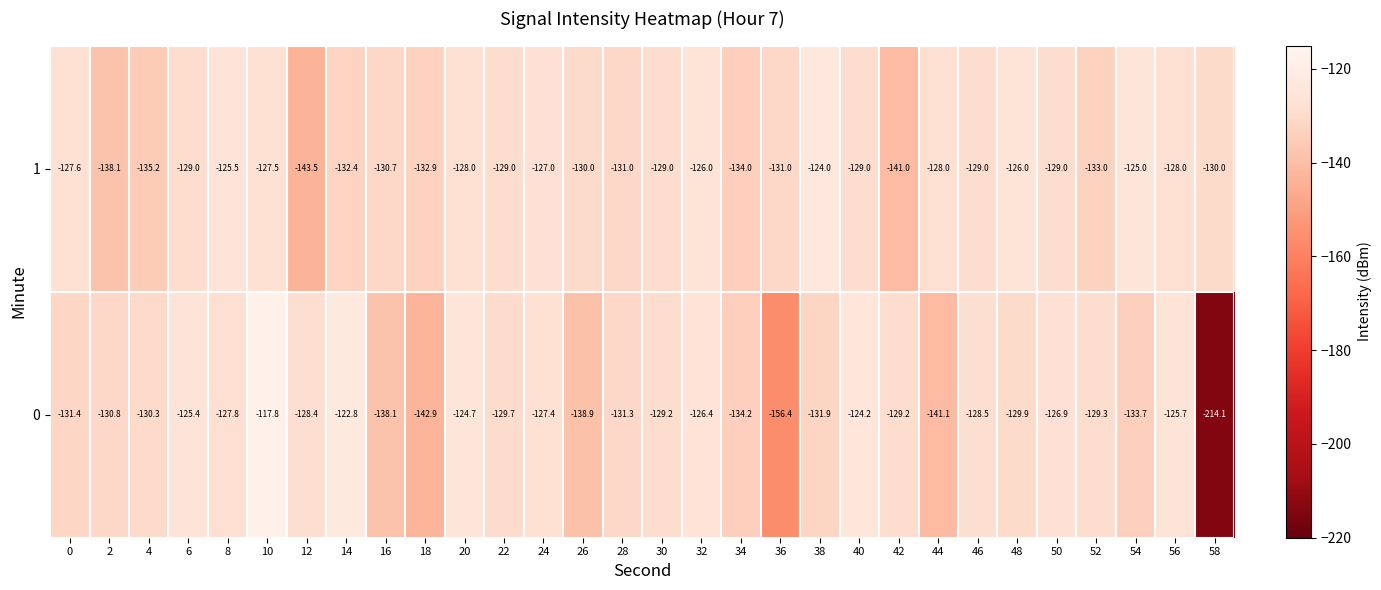

Which category has the highest value across all series?

10